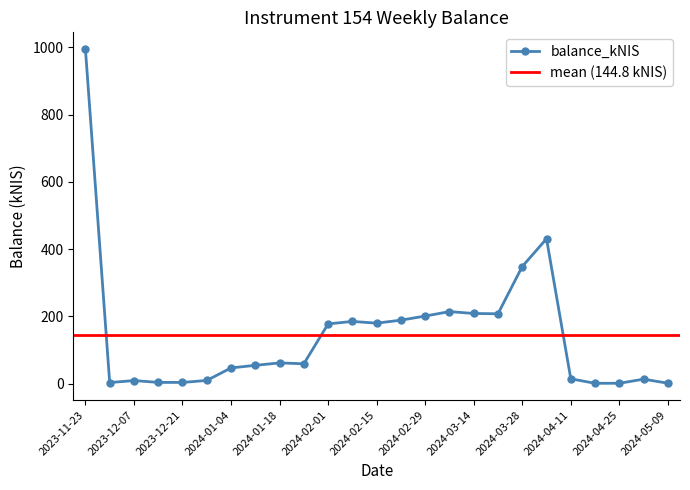

Where is the data nearest to the value 497?

2024-04-04